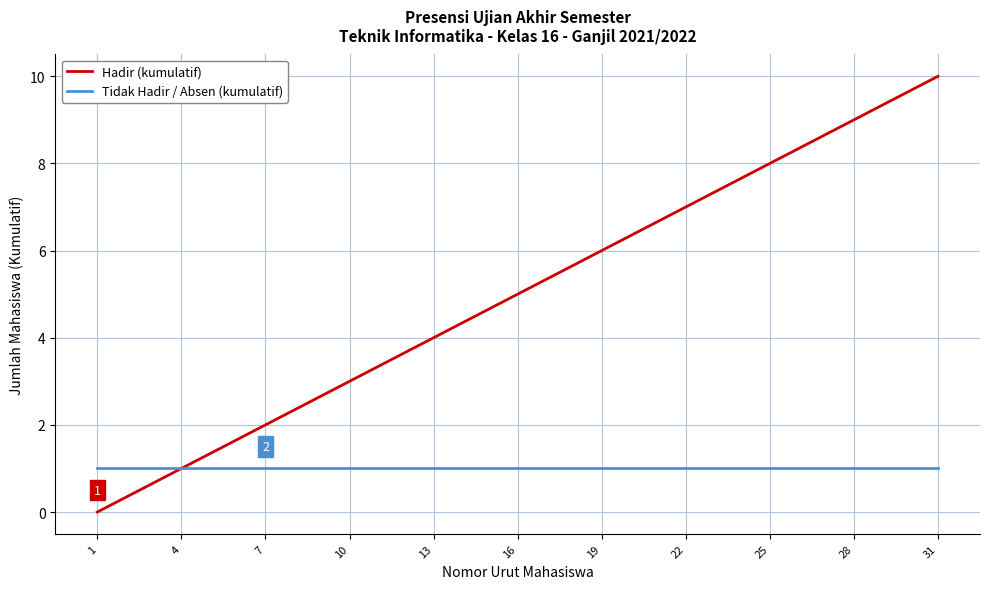

What is the sum of all Hadir (kumulatif) values?

55